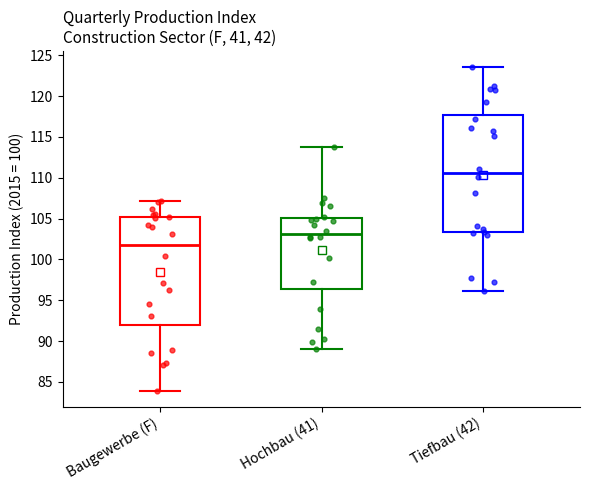

Reading left to right, transcribe this box plot: for each box, give where its median line is, the range the box spans, and where its two whiskers end, as read against the y-axis. The values are not printed on the chart, so give them approximately, as read against the axis.

Baugewerbe (F): median 102.0, box 92.0 to 105.0, whiskers 84.0 to 107.0
Hochbau (41): median 103.0, box 96.5 to 105.0, whiskers 89.0 to 114.0
Tiefbau (42): median 110.5, box 103.5 to 117.5, whiskers 96.0 to 123.5